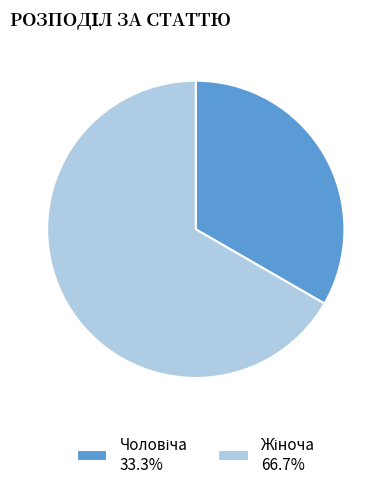

Is there a majority slice in this chart?

Yes